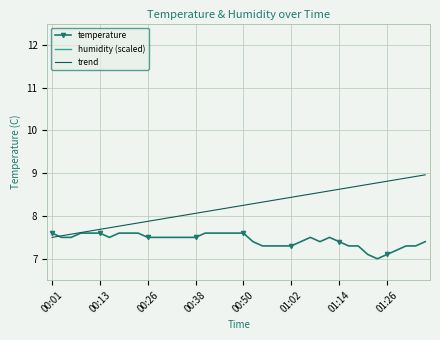

What is the label of the 4th point from the right?

36